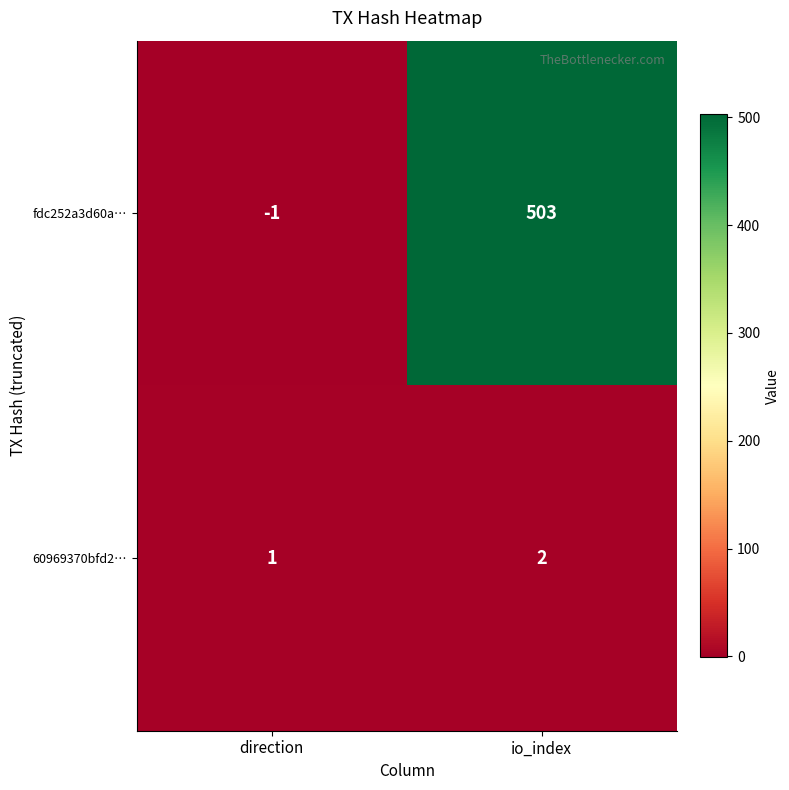

True or false: 60969370bfd2… has a value of 0 at direction.

False